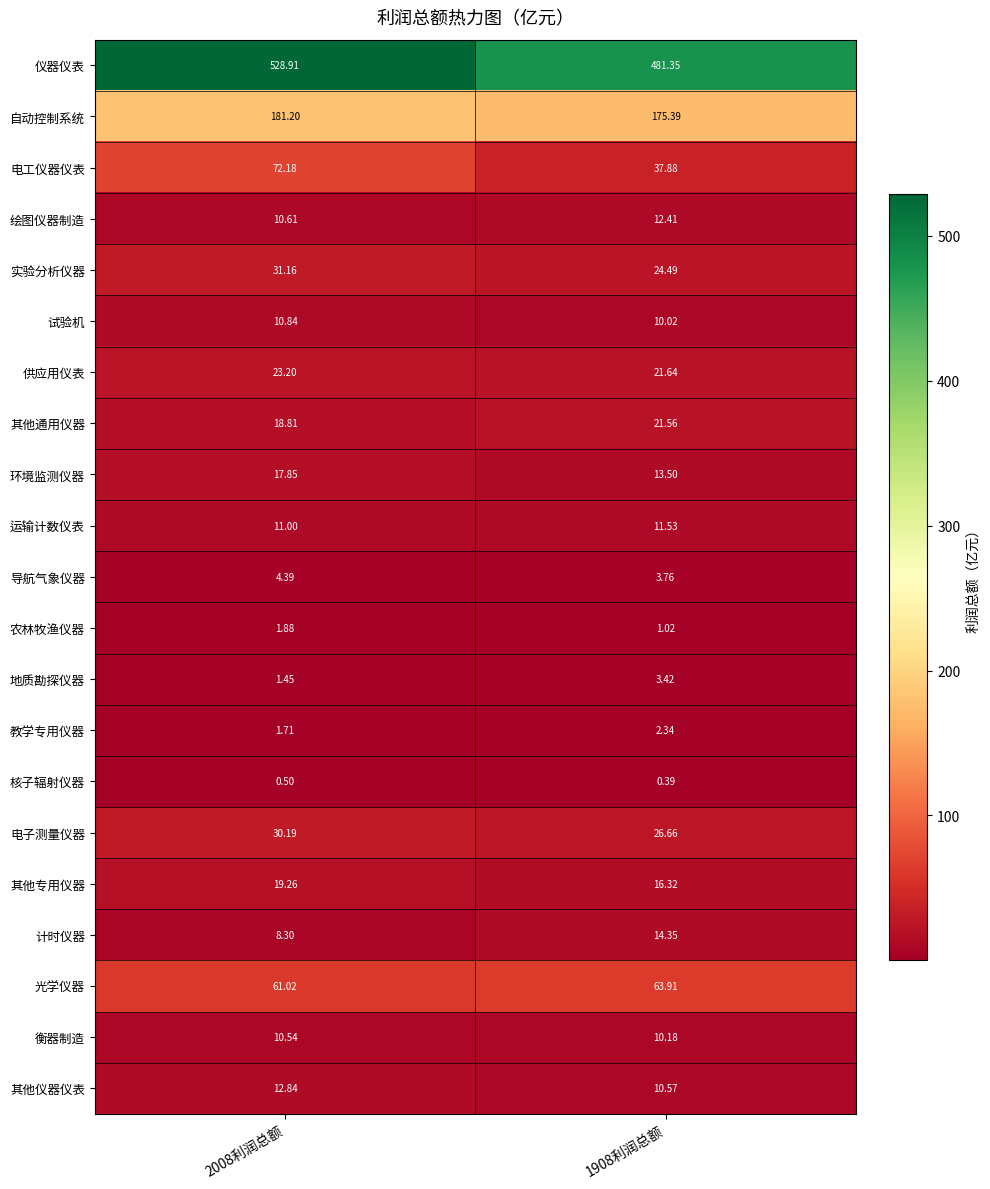

Which series has the largest range (max minus min)?

仪器仪表